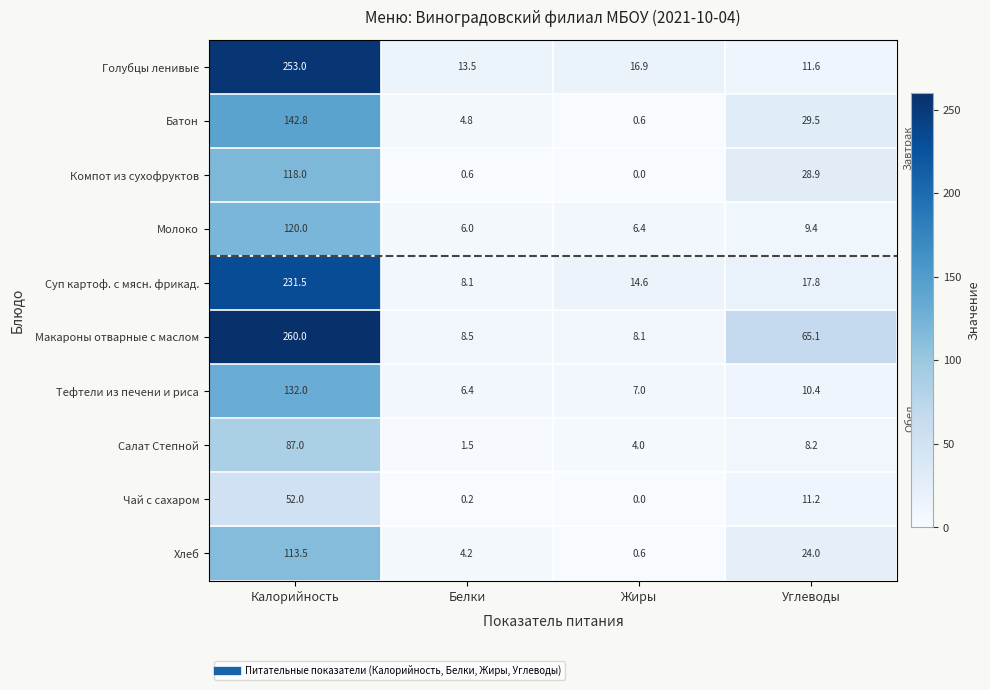

What is the total value across all series at Белки?

53.8